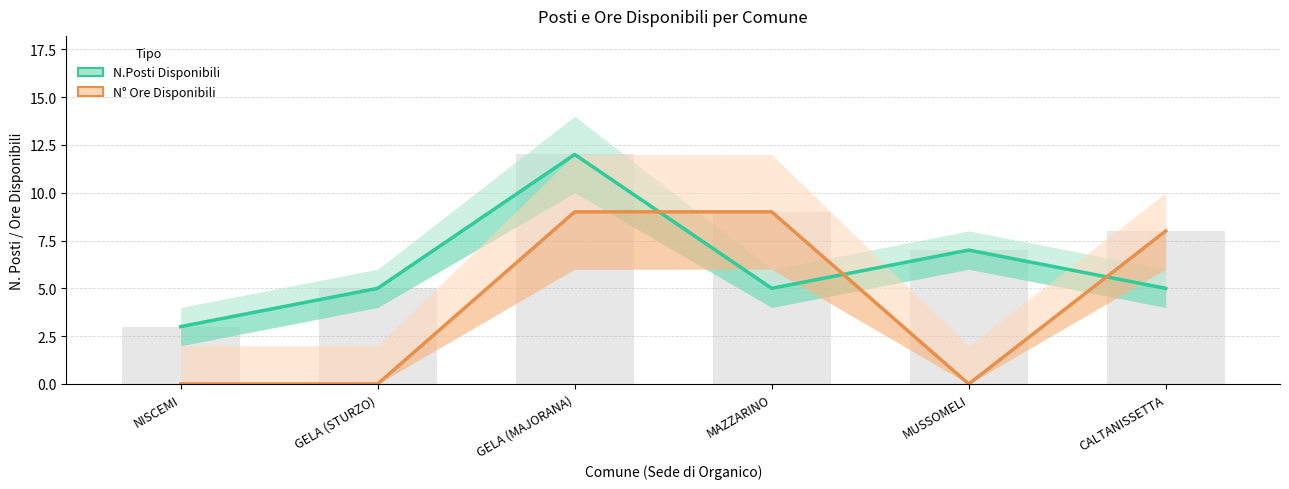

At which category is the sum across all series the highest?

GELA (MAJORANA)